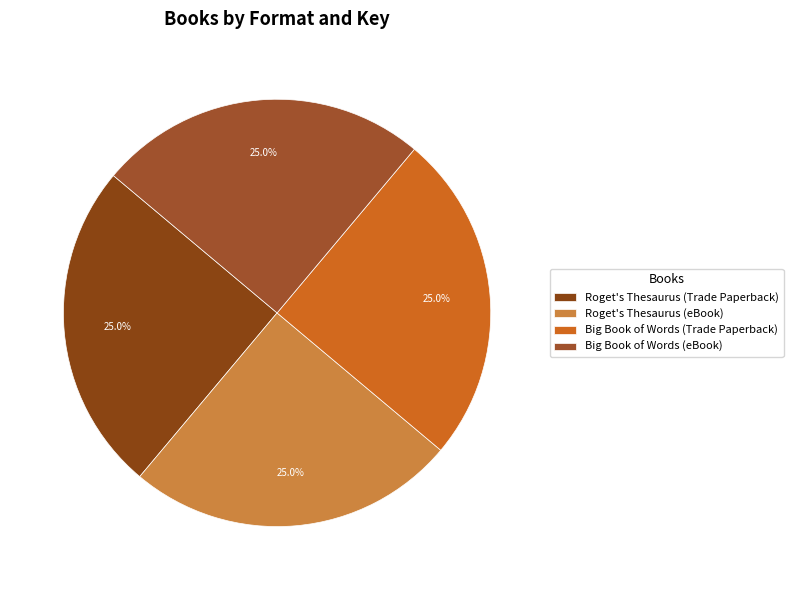

True or false: Big Book of Words (Trade Paperback) accounts for 25% of the total.

True